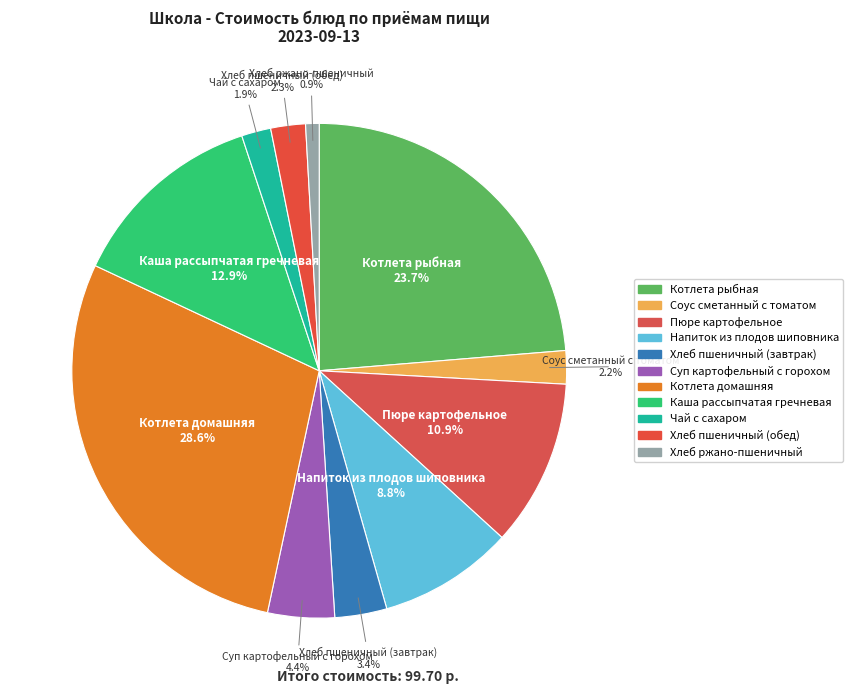

How many slices are in this pie chart?

11